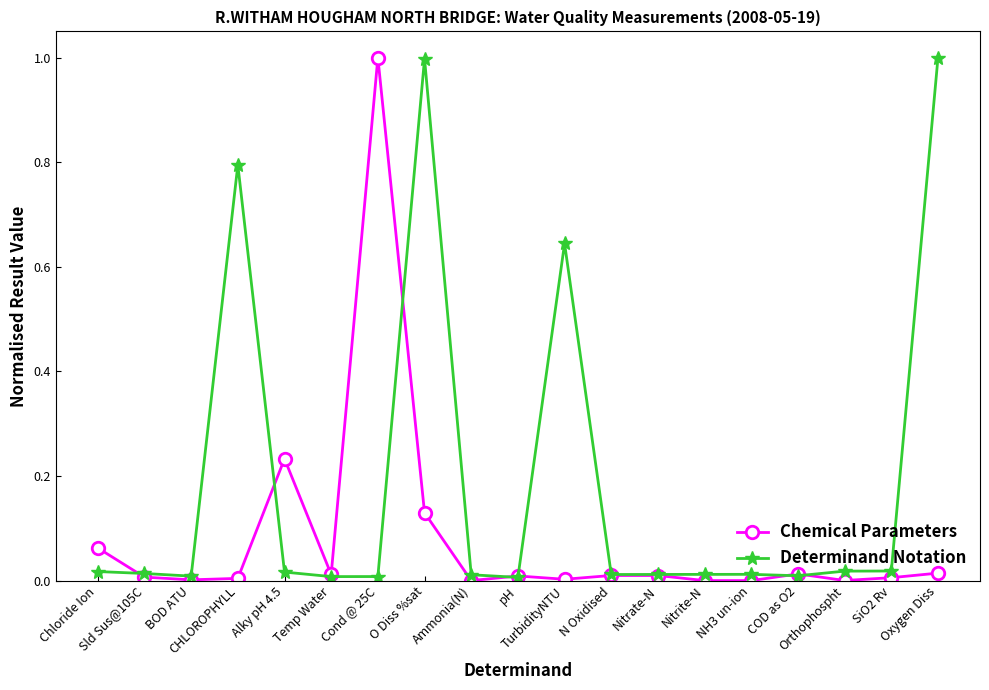

At how many categories does at least one series exceed 0?

19